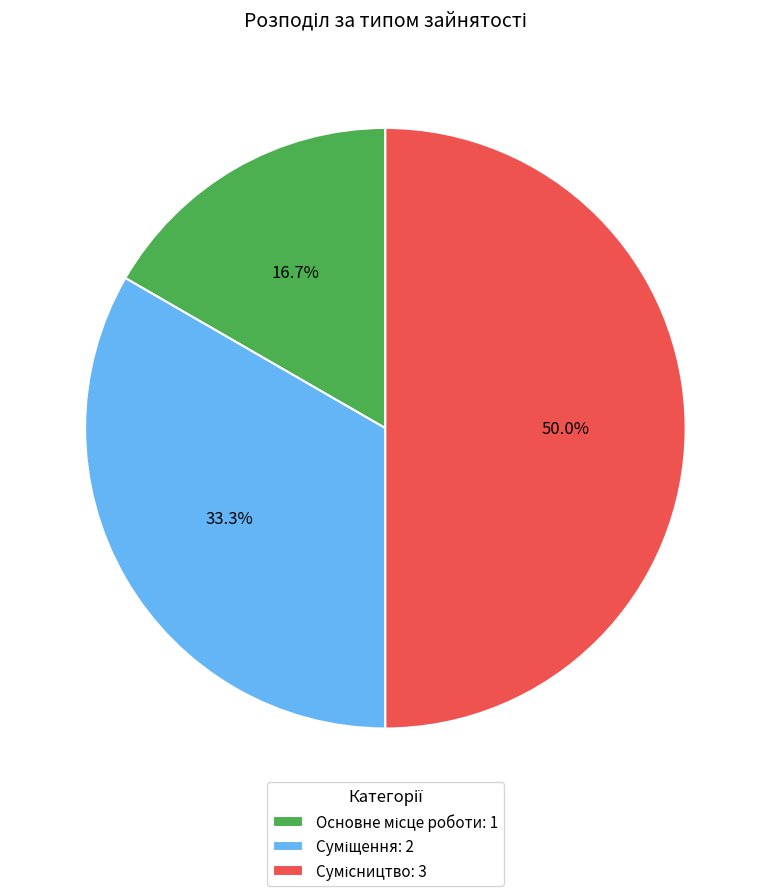

How many slices are in this pie chart?

3